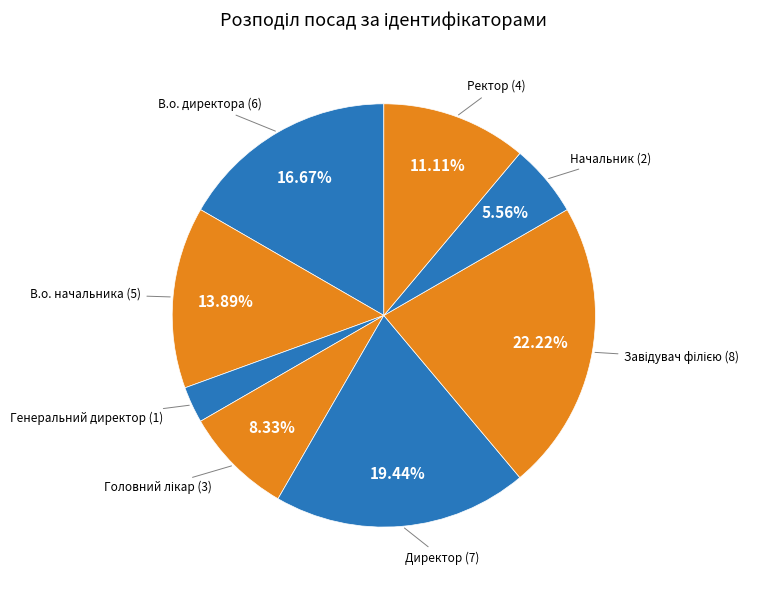

Which category has the smallest portion of the pie?

Генеральний директор